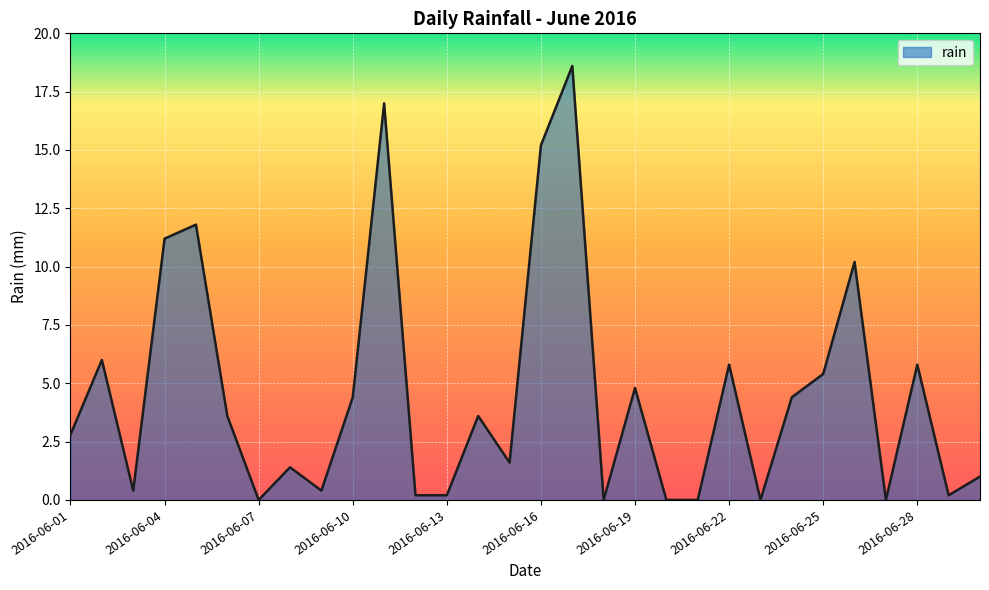

What is the average value?

4.5